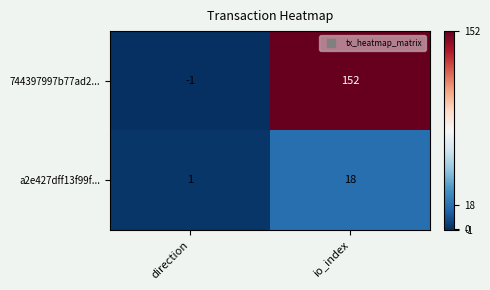

At io_index, list the series in order from largest to smallest.

744397997b77ad2..., a2e427dff13f99f...